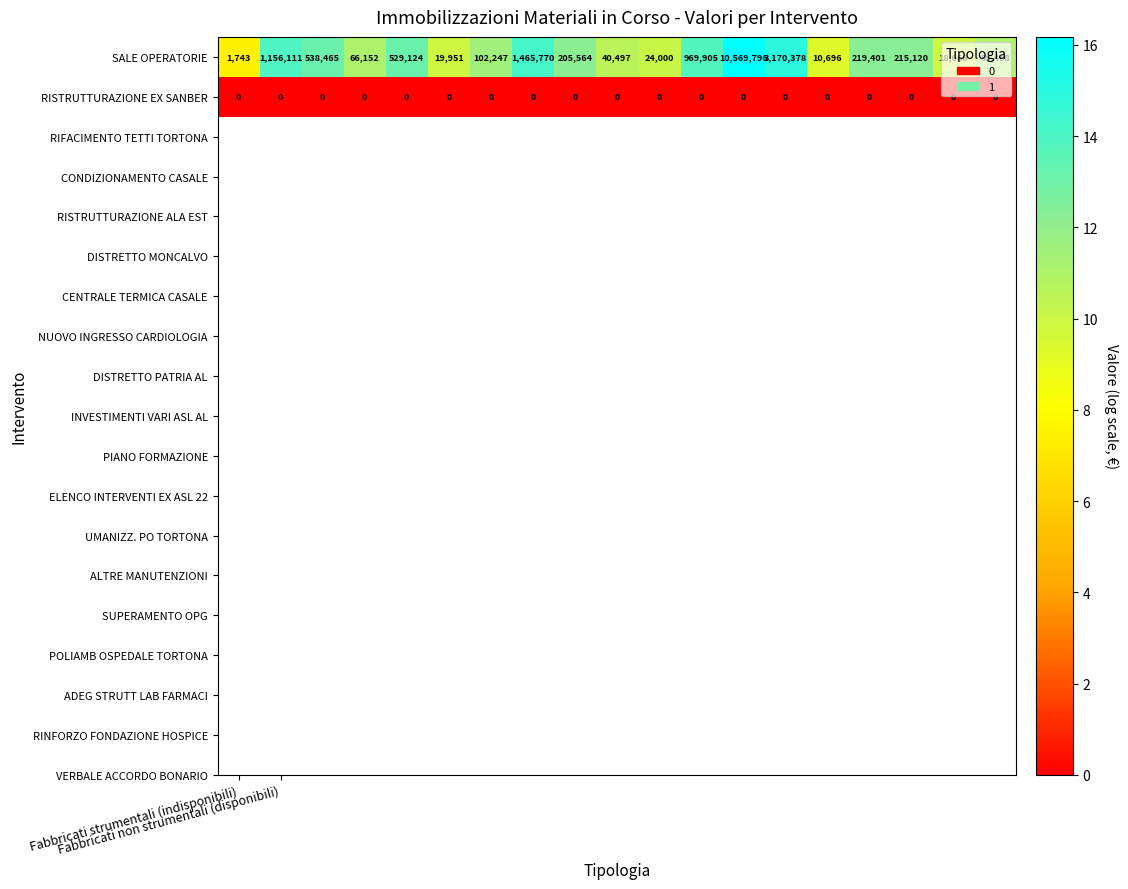

What is the highest value of the SALE OPERATORIE series?

10569796